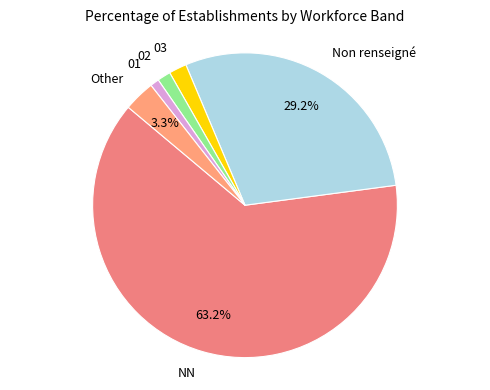

Which slice is the largest?

NN